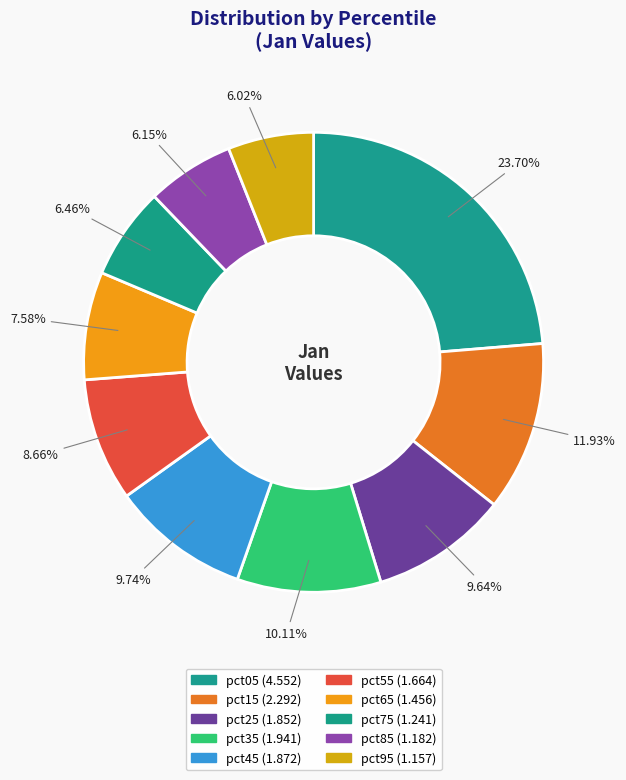

Count the number of slices in the pie.

10